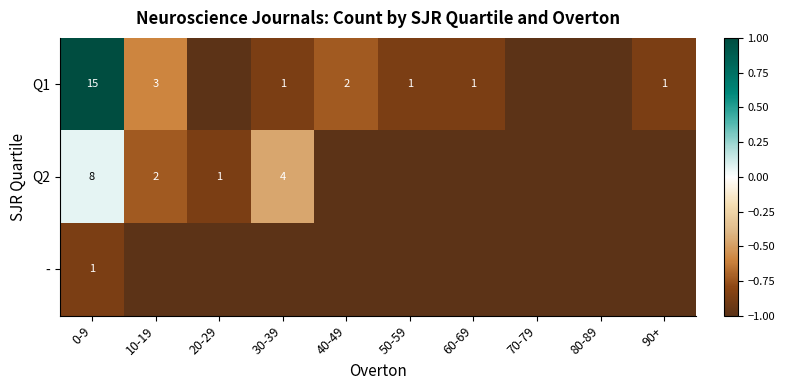

Is it true that Q1 equals 3 at 10-19?

True